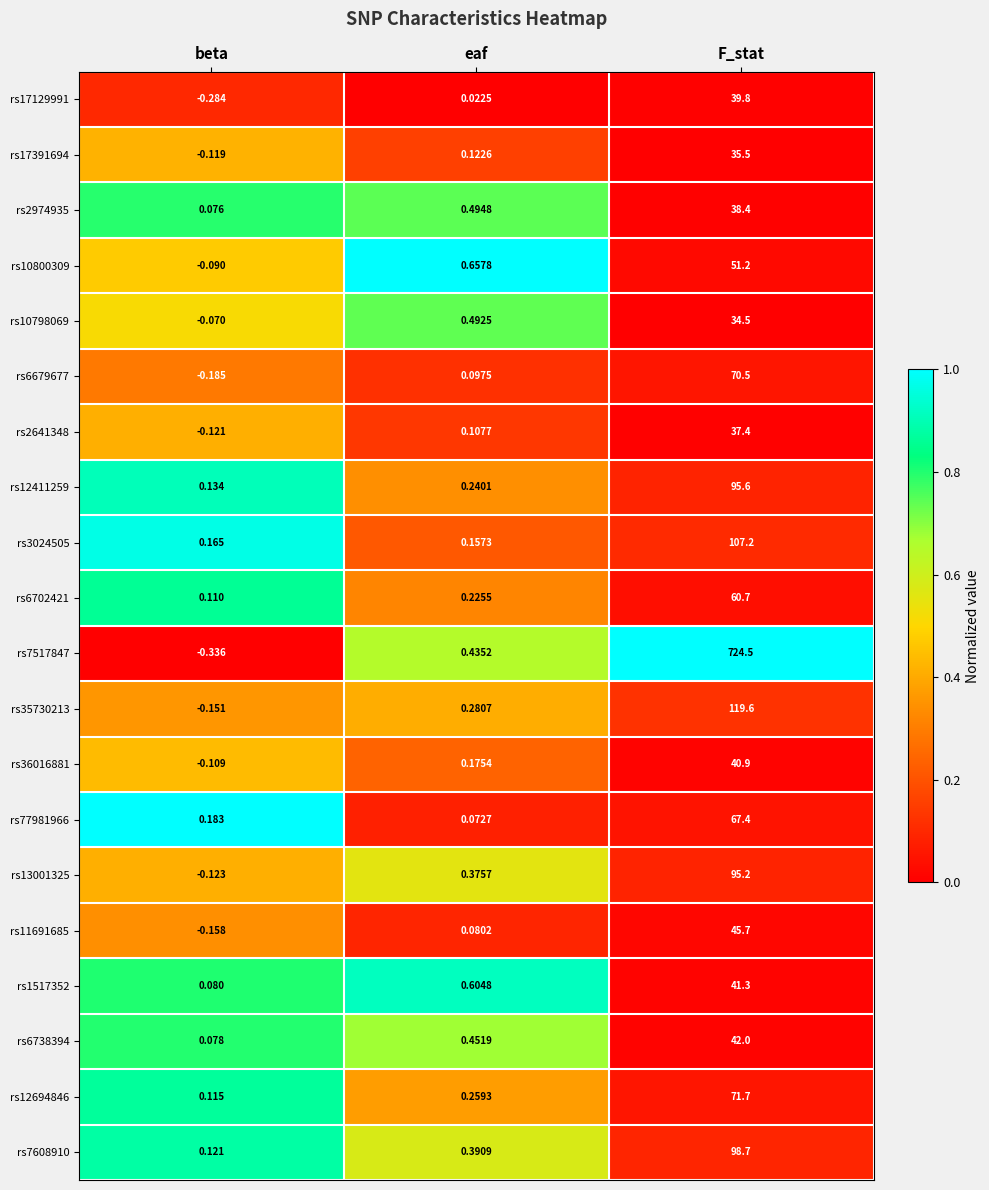

At which label is rs1517352 closest to 20?

eaf